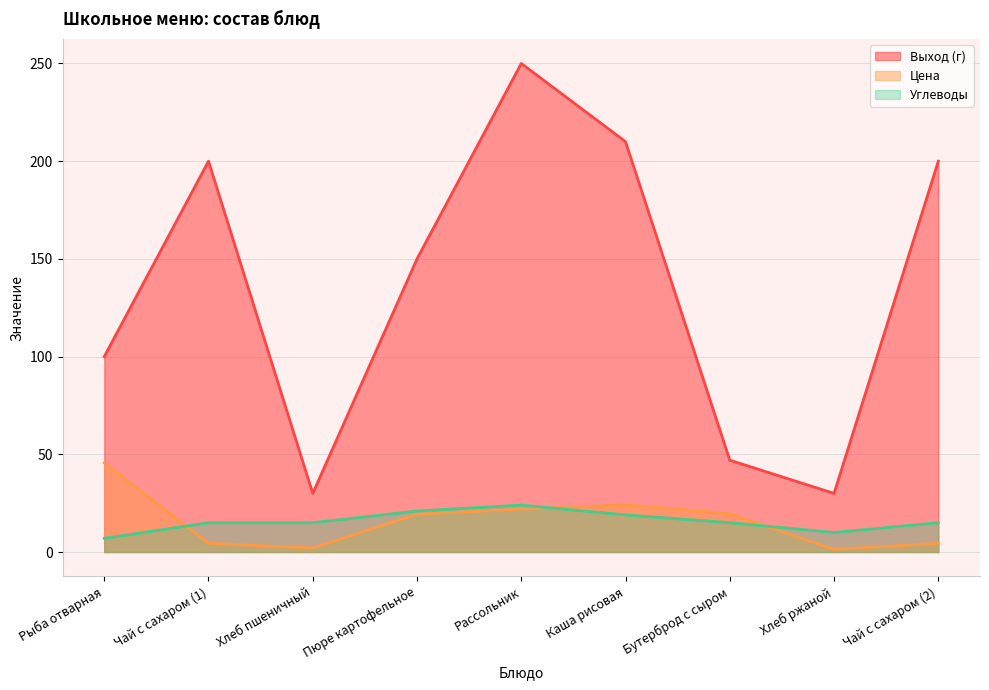

Reading right to left, extract all data points from this chart.

Выход (г): Чай с сахаром (2)=200.0	Хлеб ржаной=30.0	Бутерброд с сыром=47.0	Каша рисовая=210.0	Рассольник=250.0	Пюре картофельное=150.0	Хлеб пшеничный=30.0	Чай с сахаром (1)=200.0	Рыба отварная=100.0
Цена: Чай с сахаром (2)=4.5	Хлеб ржаной=1.3	Бутерброд с сыром=19.6	Каша рисовая=24.2	Рассольник=22.0	Пюре картофельное=19.4	Хлеб пшеничный=2.0	Чай с сахаром (1)=4.5	Рыба отварная=45.6
Углеводы: Чай с сахаром (2)=15.0	Хлеб ржаной=10.0	Бутерброд с сыром=15.0	Каша рисовая=19.0	Рассольник=24.0	Пюре картофельное=21.0	Хлеб пшеничный=15.0	Чай с сахаром (1)=15.0	Рыба отварная=7.0